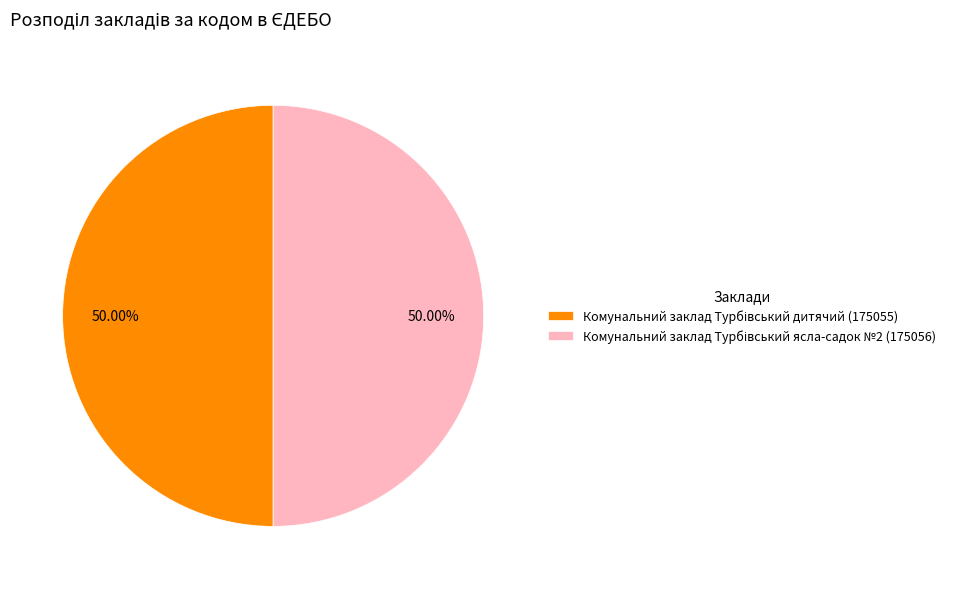

How many slices are in this pie chart?

2